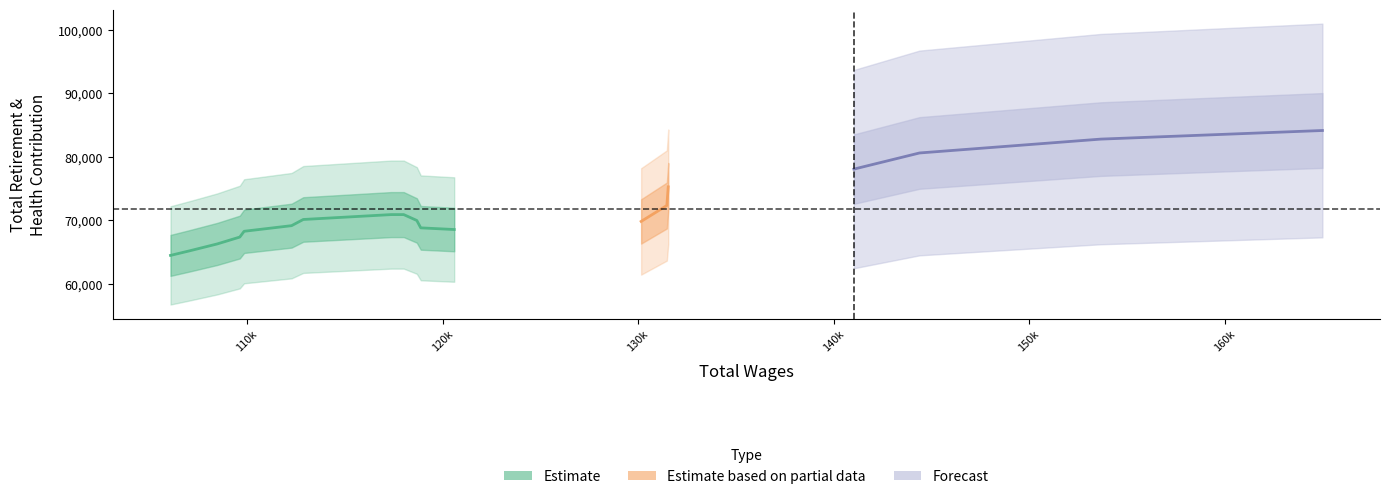

What is the value of the total_retirement point at the 9th from the left?

63197